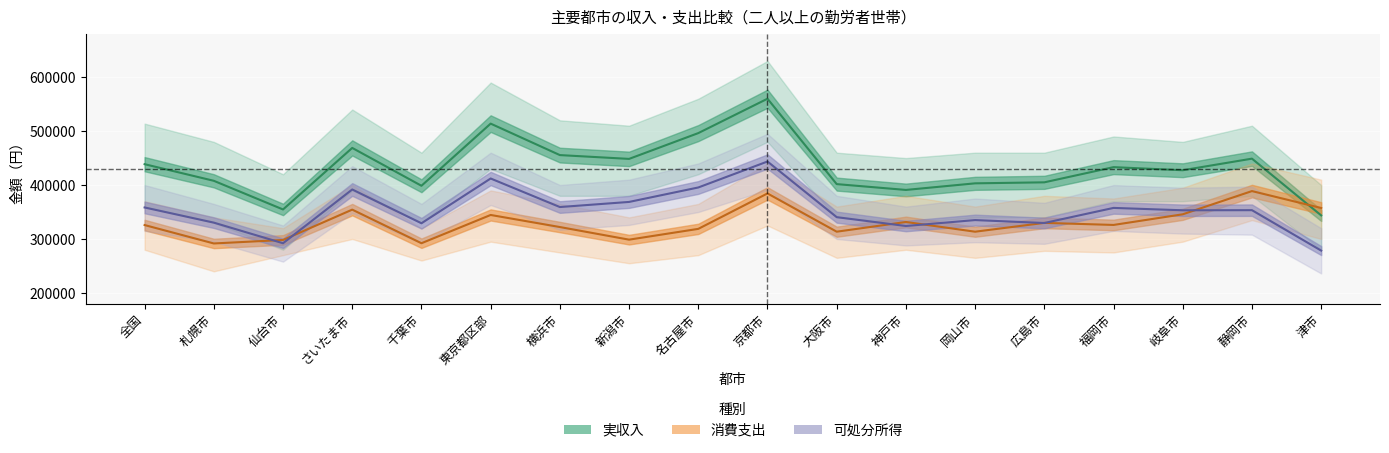

At 岐阜市, list the series in order from largest to smallest.

実収入, 可処分所得, 消費支出